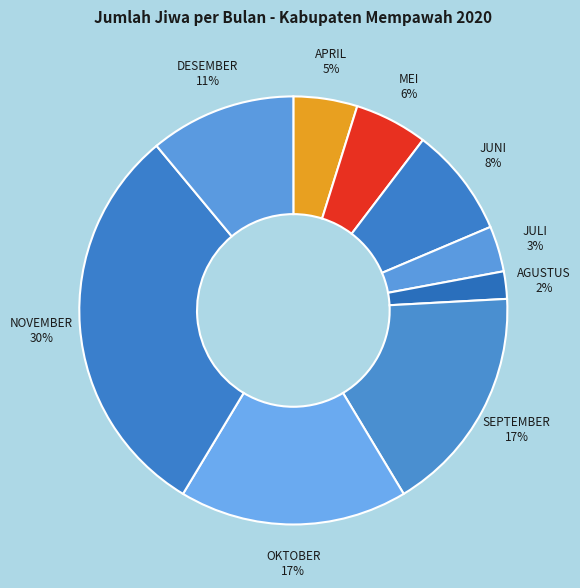

To the nearest percent, what percentage of the pie is DESEMBER?

11%